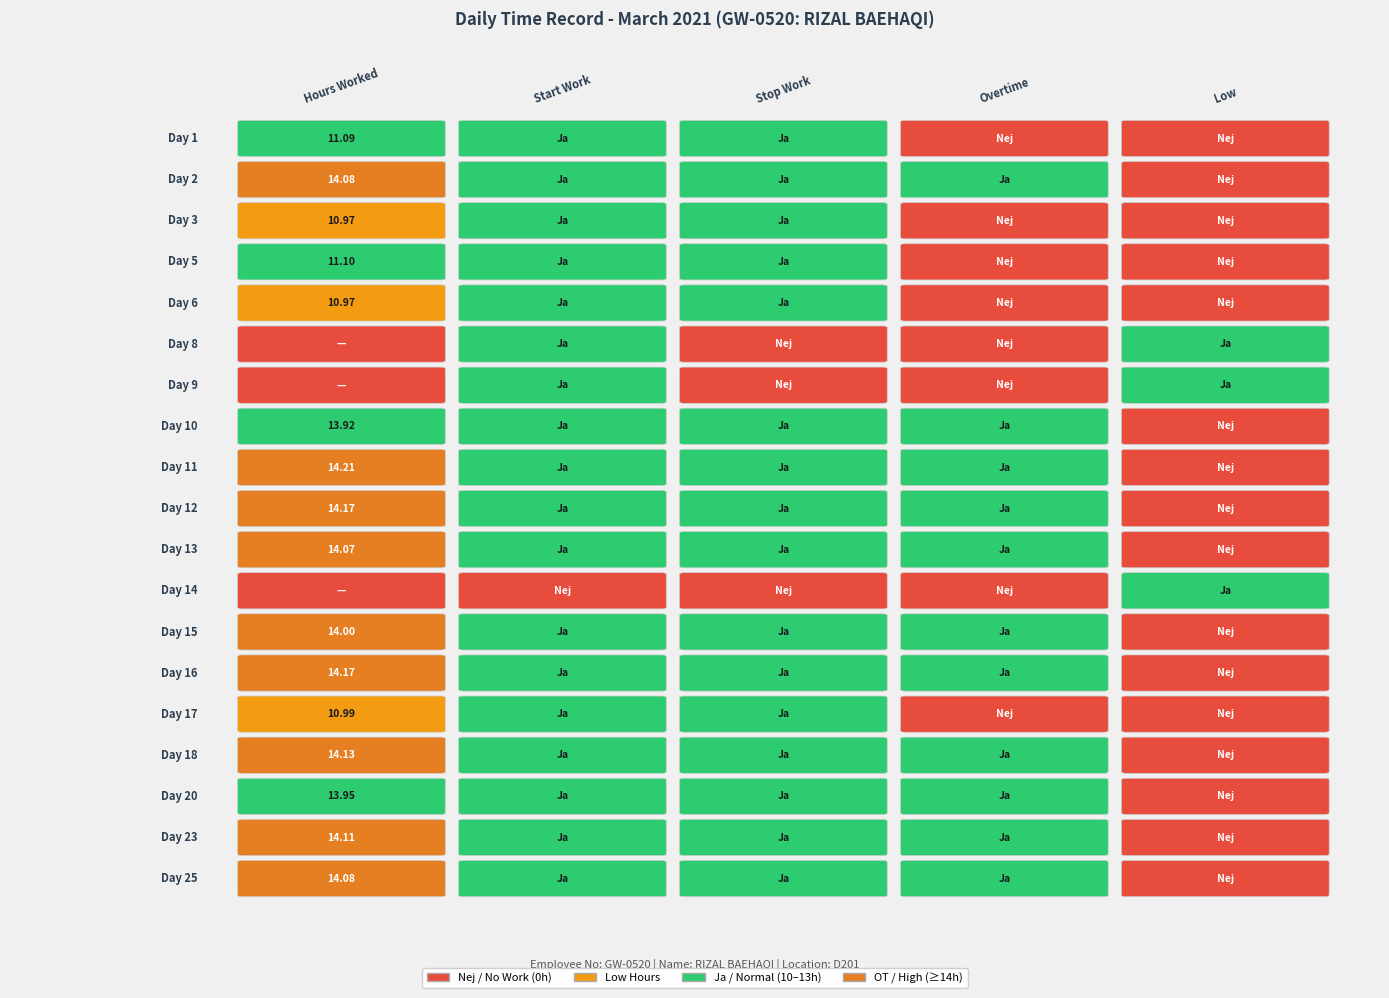

Rank the series by their maximum value, from lowest to highest.

Day 8, Day 9, Day 14, Day 3, Day 6, Day 17, Day 1, Day 5, Day 10, Day 20, Day 15, Day 13, Day 2, Day 25, Day 23, Day 18, Day 12, Day 16, Day 11